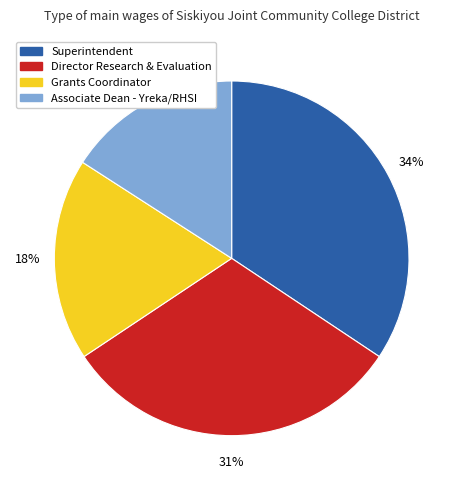

To the nearest percent, what percentage of the pie is Superintendent?

34%